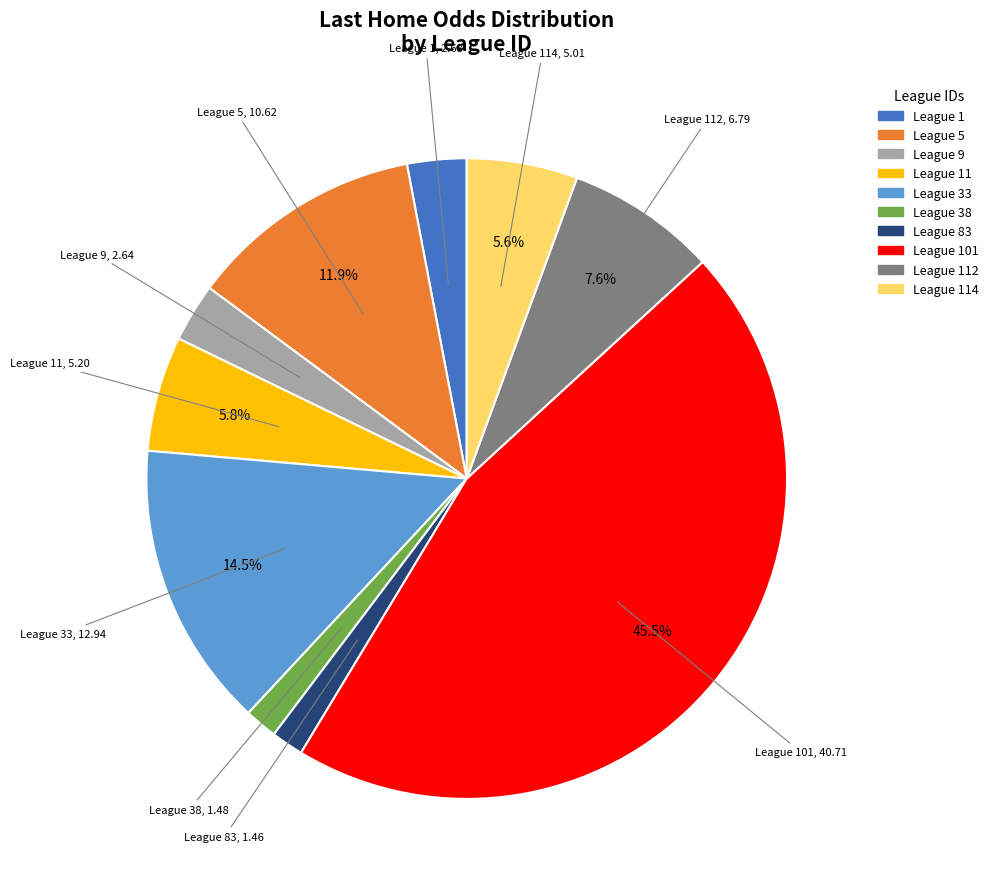

Is there any slice that represents more than half of the pie?

No